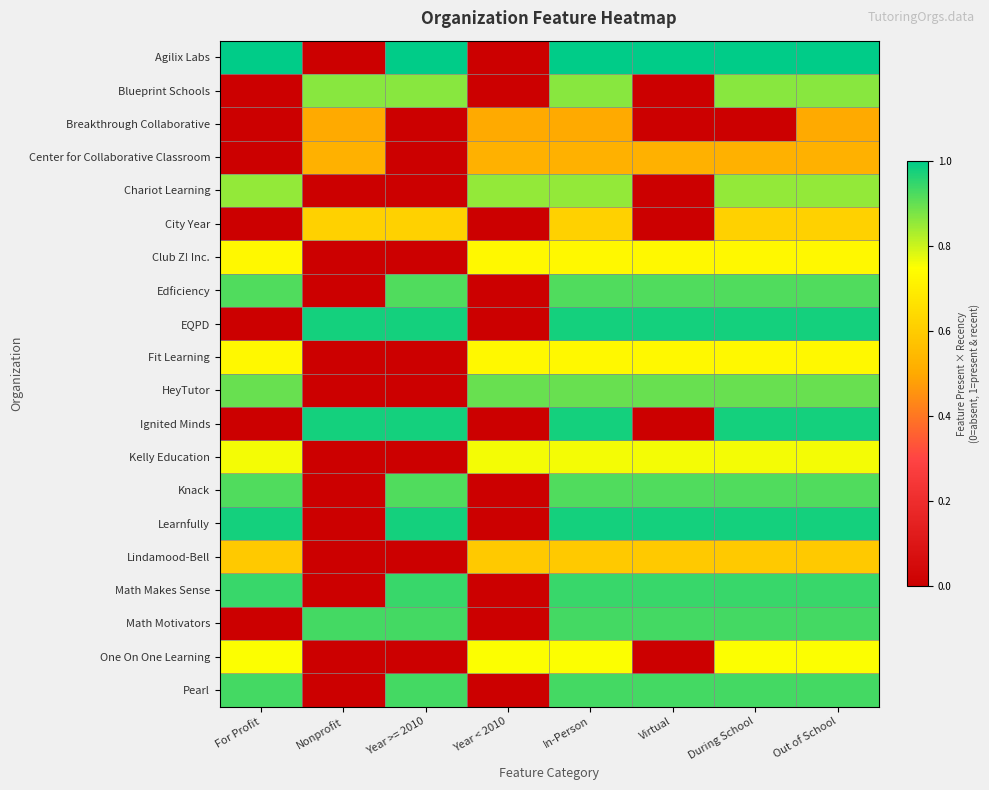

Reading left to right, transcribe all the data shown in this chart.

Agilix Labs: For Profit=1.0	Nonprofit=0.0	Year >= 2010=1.0	Year < 2010=0.0	In-Person=1.0	Virtual=1.0	During School=1.0	Out of School=1.0
Blueprint Schools: For Profit=0.0	Nonprofit=0.9	Year >= 2010=0.9	Year < 2010=0.0	In-Person=0.9	Virtual=0.0	During School=0.9	Out of School=0.9
Breakthrough Collaborative: For Profit=0.0	Nonprofit=0.5	Year >= 2010=0.0	Year < 2010=0.5	In-Person=0.5	Virtual=0.0	During School=0.0	Out of School=0.5
Center for Collaborative Classroom: For Profit=0.0	Nonprofit=0.5	Year >= 2010=0.0	Year < 2010=0.5	In-Person=0.5	Virtual=0.5	During School=0.5	Out of School=0.5
Chariot Learning: For Profit=0.9	Nonprofit=0.0	Year >= 2010=0.0	Year < 2010=0.9	In-Person=0.9	Virtual=0.0	During School=0.9	Out of School=0.9
City Year: For Profit=0.0	Nonprofit=0.6	Year >= 2010=0.6	Year < 2010=0.0	In-Person=0.6	Virtual=0.0	During School=0.6	Out of School=0.6
Club Z! Inc.: For Profit=0.7	Nonprofit=0.0	Year >= 2010=0.0	Year < 2010=0.7	In-Person=0.7	Virtual=0.7	During School=0.7	Out of School=0.7
Edficiency: For Profit=0.9	Nonprofit=0.0	Year >= 2010=0.9	Year < 2010=0.0	In-Person=0.9	Virtual=0.9	During School=0.9	Out of School=0.9
EQPD: For Profit=0.0	Nonprofit=1.0	Year >= 2010=1.0	Year < 2010=0.0	In-Person=1.0	Virtual=1.0	During School=1.0	Out of School=1.0
Fit Learning: For Profit=0.7	Nonprofit=0.0	Year >= 2010=0.0	Year < 2010=0.7	In-Person=0.7	Virtual=0.7	During School=0.7	Out of School=0.7
HeyTutor: For Profit=0.9	Nonprofit=0.0	Year >= 2010=0.0	Year < 2010=0.9	In-Person=0.9	Virtual=0.9	During School=0.9	Out of School=0.9
Ignited Minds: For Profit=0.0	Nonprofit=1.0	Year >= 2010=1.0	Year < 2010=0.0	In-Person=1.0	Virtual=0.0	During School=1.0	Out of School=1.0
Kelly Education: For Profit=0.8	Nonprofit=0.0	Year >= 2010=0.0	Year < 2010=0.8	In-Person=0.8	Virtual=0.8	During School=0.8	Out of School=0.8
Knack: For Profit=0.9	Nonprofit=0.0	Year >= 2010=0.9	Year < 2010=0.0	In-Person=0.9	Virtual=0.9	During School=0.9	Out of School=0.9
Learnfully: For Profit=1.0	Nonprofit=0.0	Year >= 2010=1.0	Year < 2010=0.0	In-Person=1.0	Virtual=1.0	During School=1.0	Out of School=1.0
Lindamood-Bell: For Profit=0.6	Nonprofit=0.0	Year >= 2010=0.0	Year < 2010=0.6	In-Person=0.6	Virtual=0.6	During School=0.6	Out of School=0.6
Math Makes Sense: For Profit=0.9	Nonprofit=0.0	Year >= 2010=0.9	Year < 2010=0.0	In-Person=0.9	Virtual=0.9	During School=0.9	Out of School=0.9
Math Motivators: For Profit=0.0	Nonprofit=0.9	Year >= 2010=0.9	Year < 2010=0.0	In-Person=0.9	Virtual=0.9	During School=0.9	Out of School=0.9
One On One Learning: For Profit=0.8	Nonprofit=0.0	Year >= 2010=0.0	Year < 2010=0.8	In-Person=0.8	Virtual=0.0	During School=0.8	Out of School=0.8
Pearl: For Profit=0.9	Nonprofit=0.0	Year >= 2010=0.9	Year < 2010=0.0	In-Person=0.9	Virtual=0.9	During School=0.9	Out of School=0.9